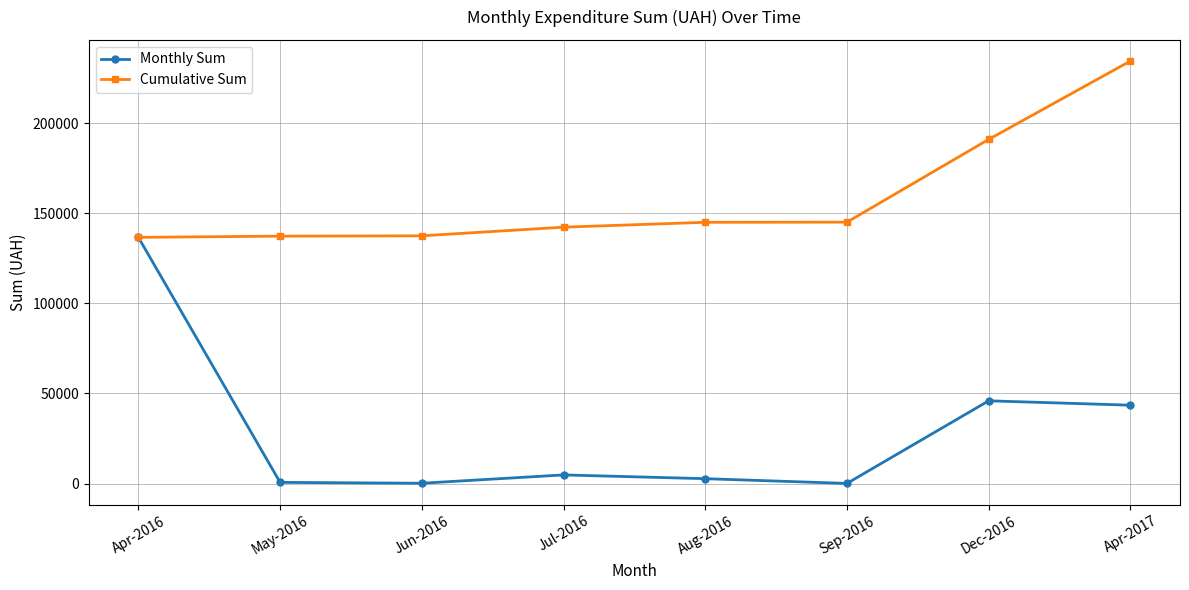

Which series has the largest total across all categories?

Cumulative Sum